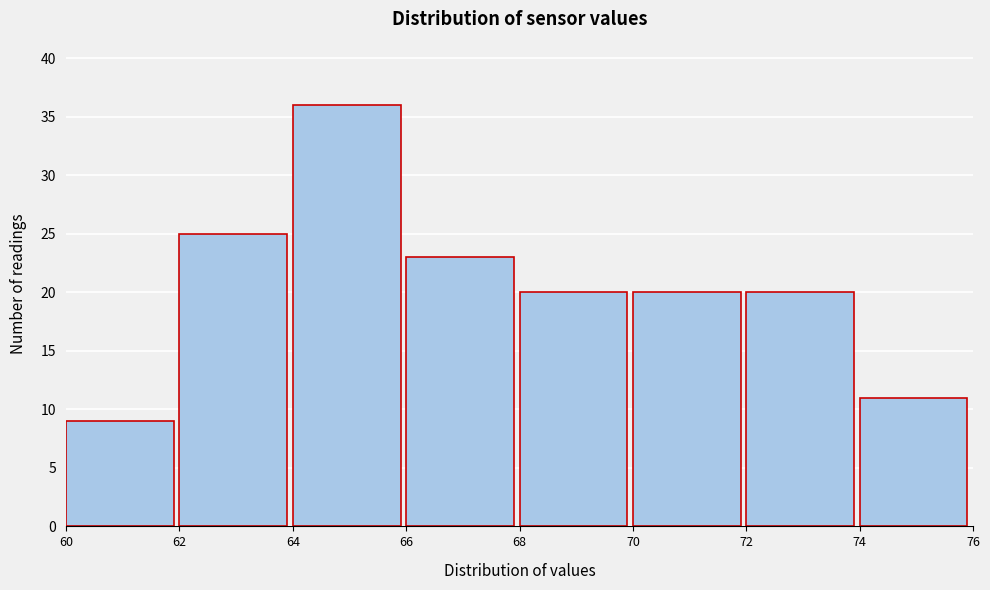

Which range on the x-axis has the tallest bar?

64 to 66